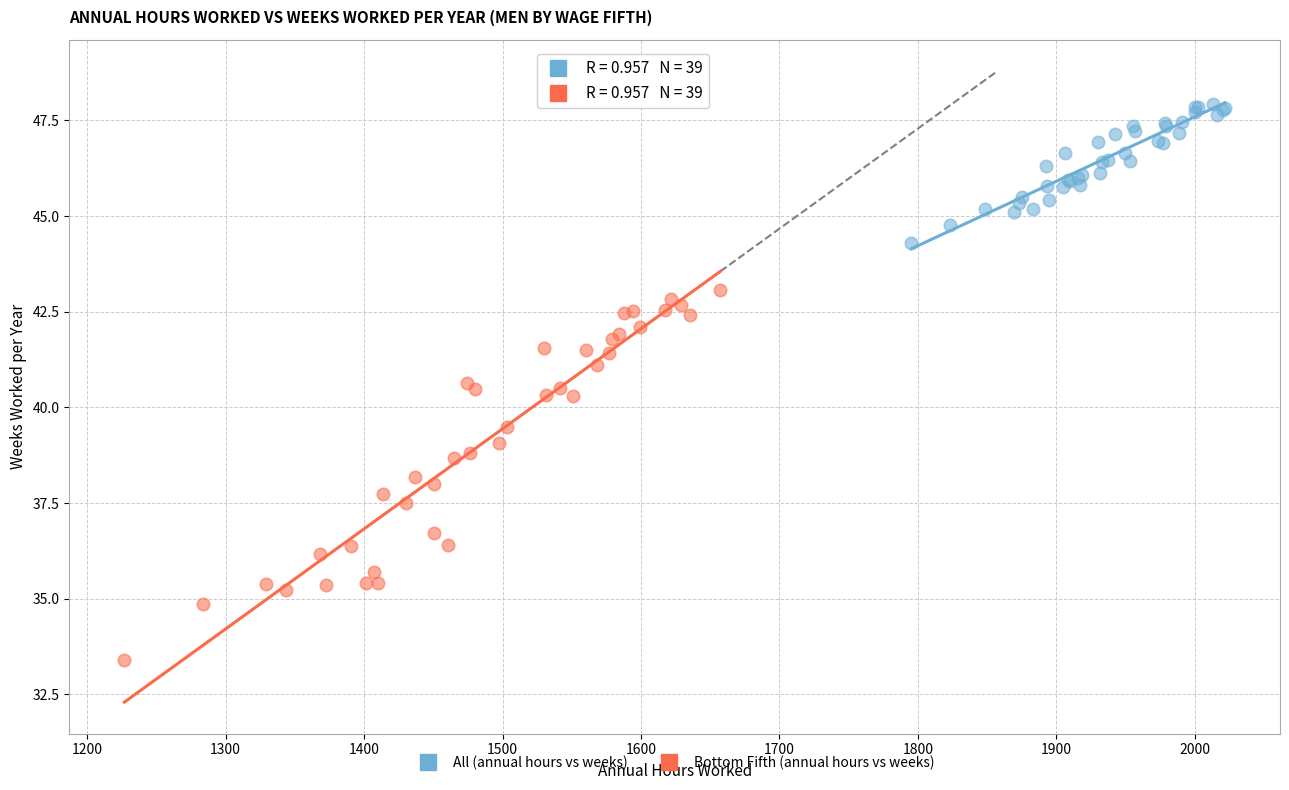

Which series contains the highest Y value?

All (annual hours vs weeks)